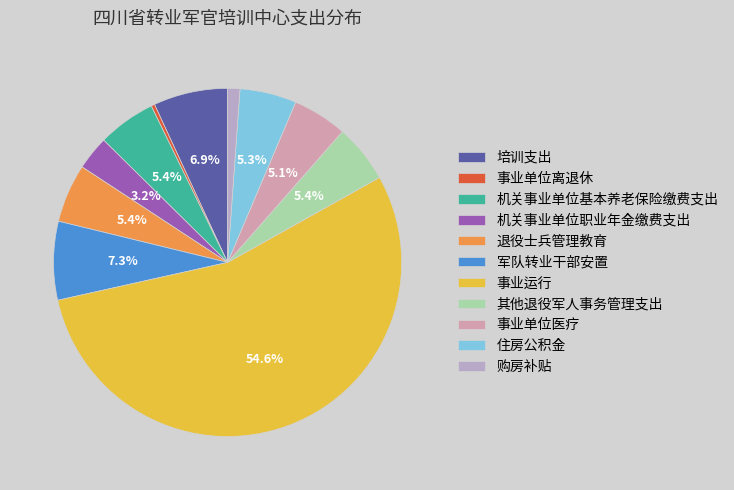

What percentage is the 事业运行 slice, to the nearest percent?

55%